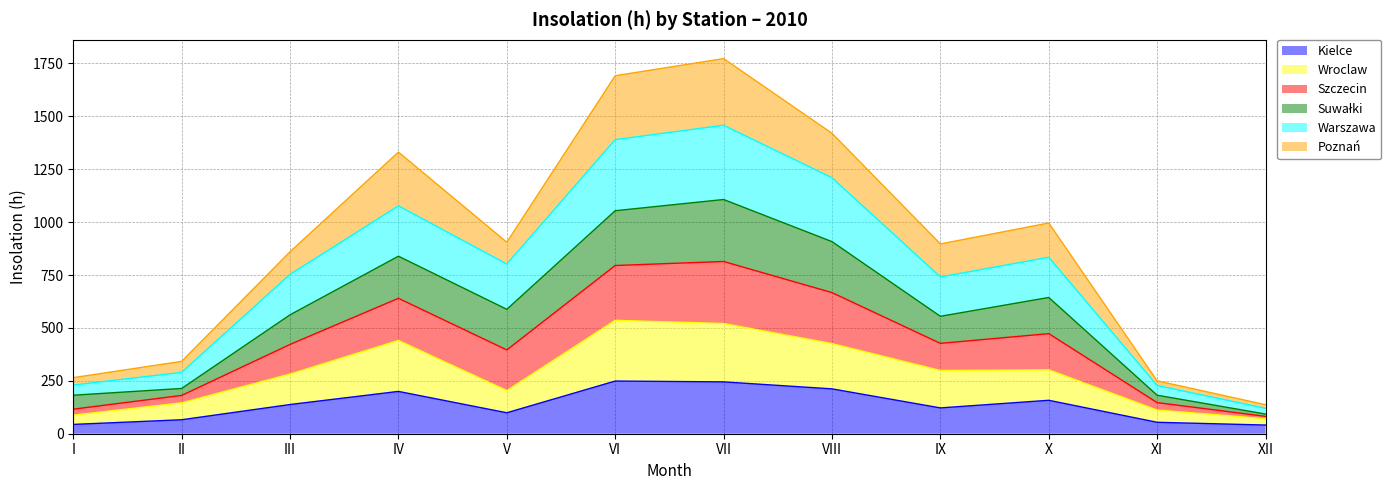

Which label corresponds to the smallest value in the chart?

XII